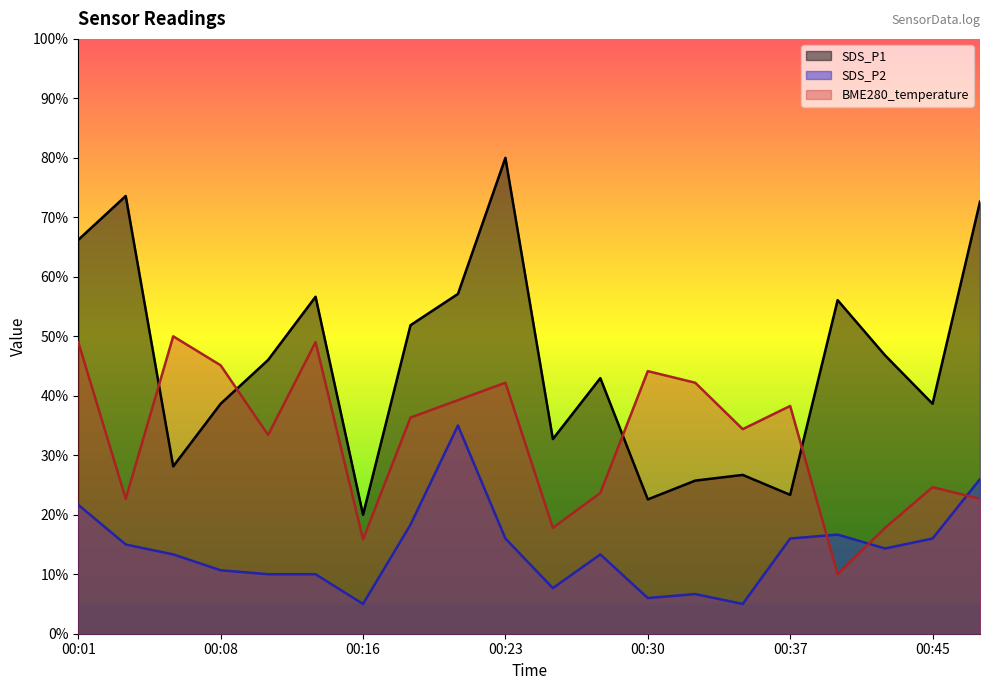

Does the chart display data point markers on the line(s)?

No